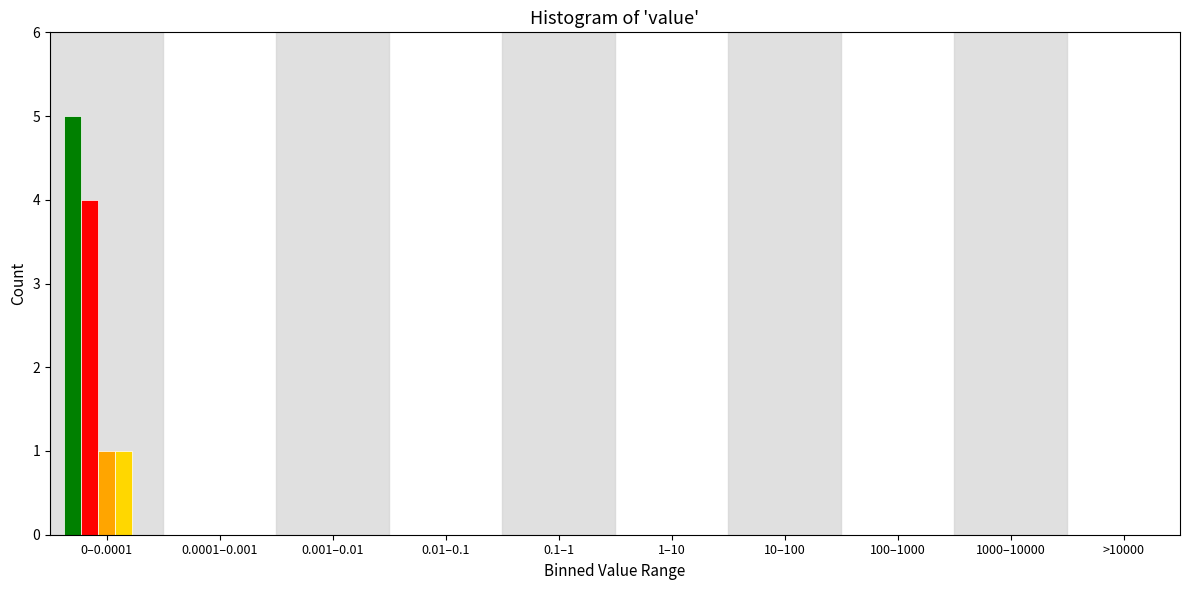

Which category has the highest value across all series?

0–0.0001